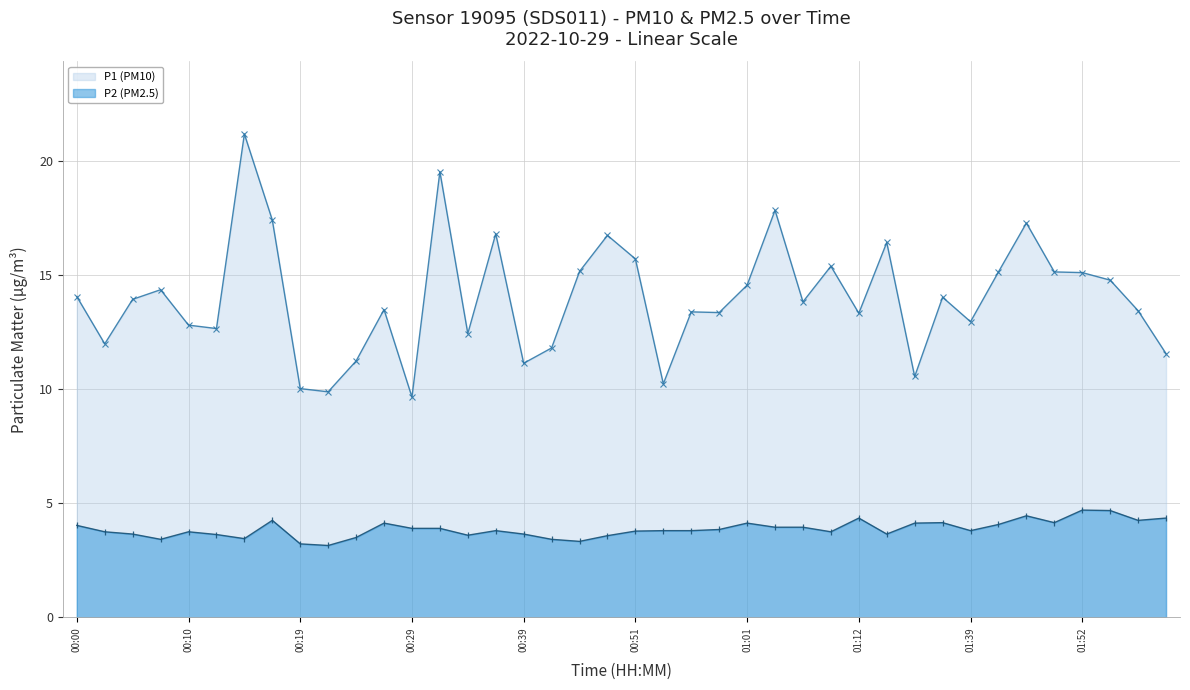

The value of P1 (PM10) at 01:39 is 12.9. True or false?

True